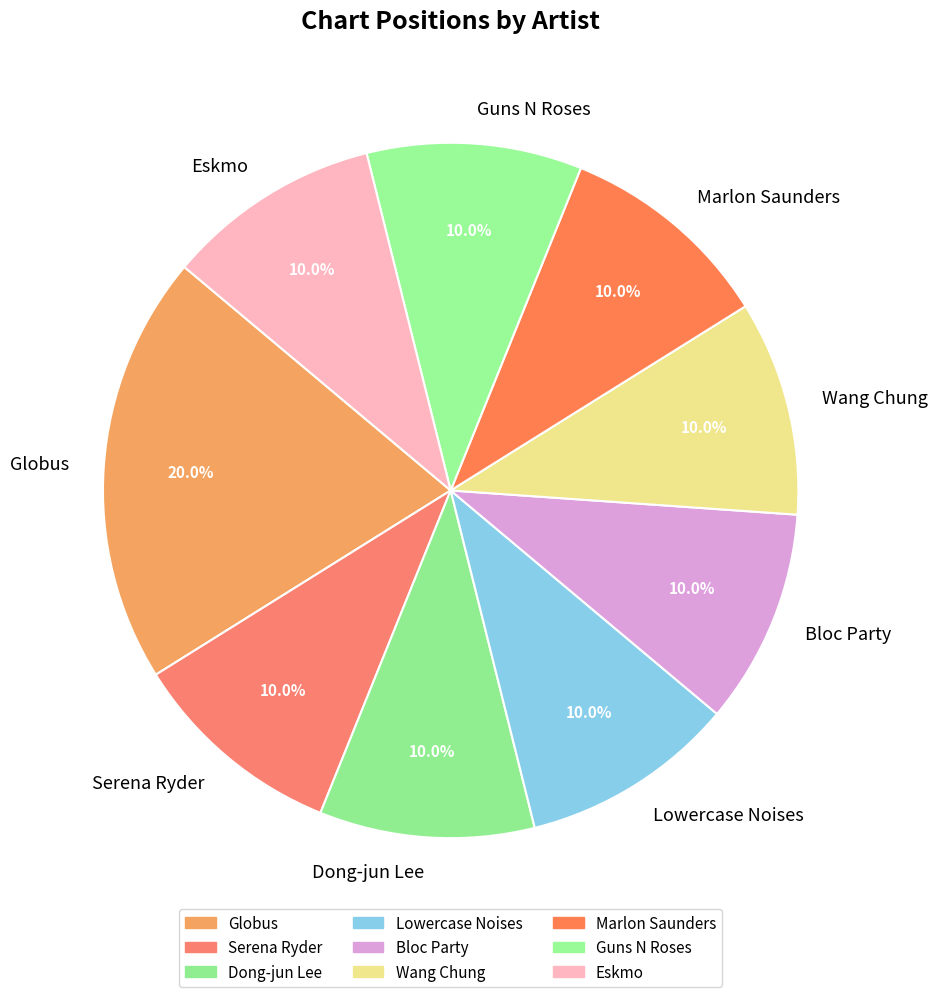

How much of the chart is everything except Marlon Saunders?

90.0%